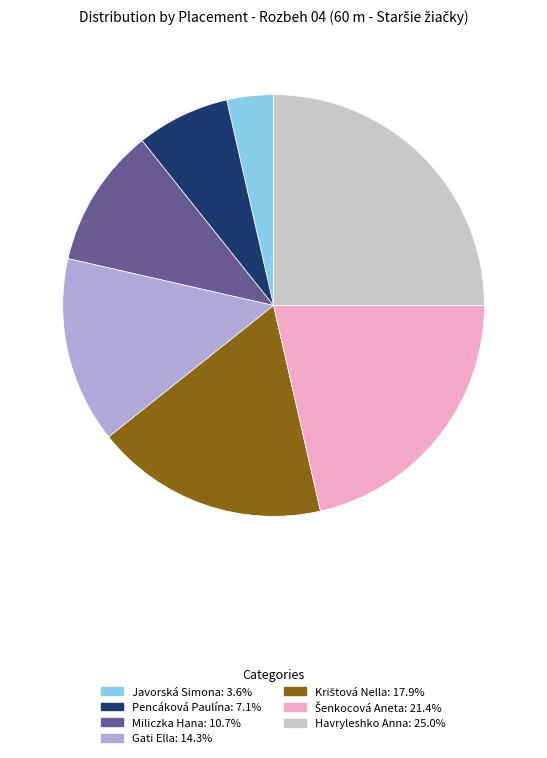

Does Javorská Simona account for over 50% of the chart?

No